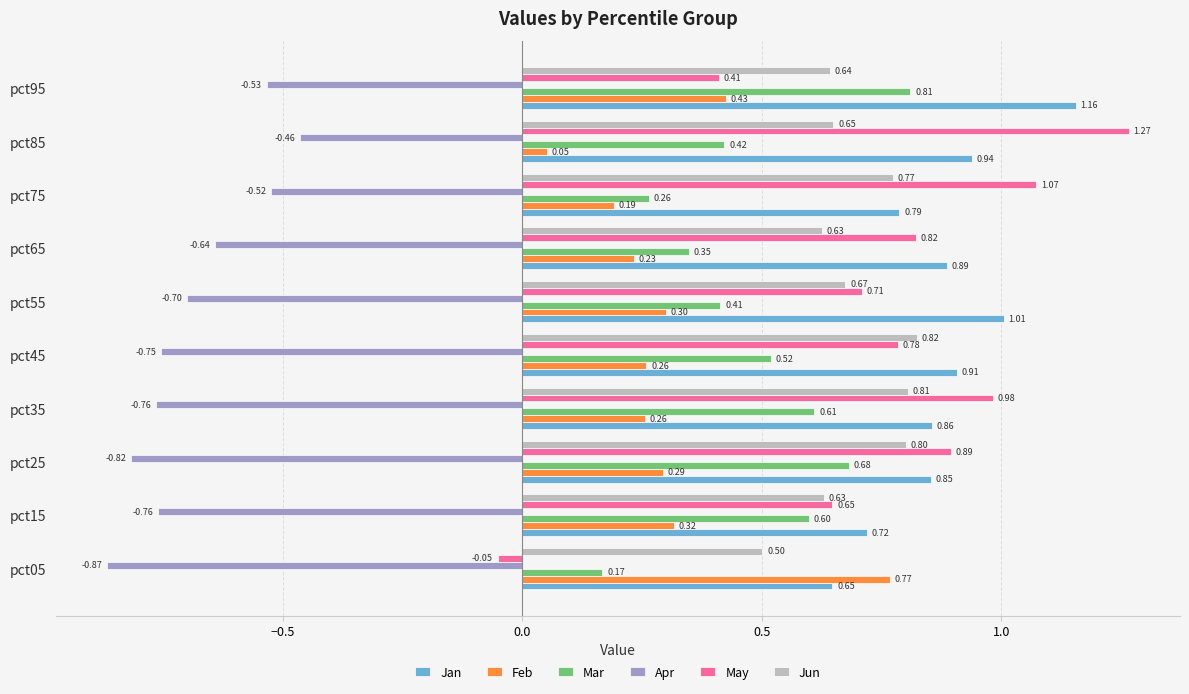

What is the spread (max minus min) of values at pct75?

1.6